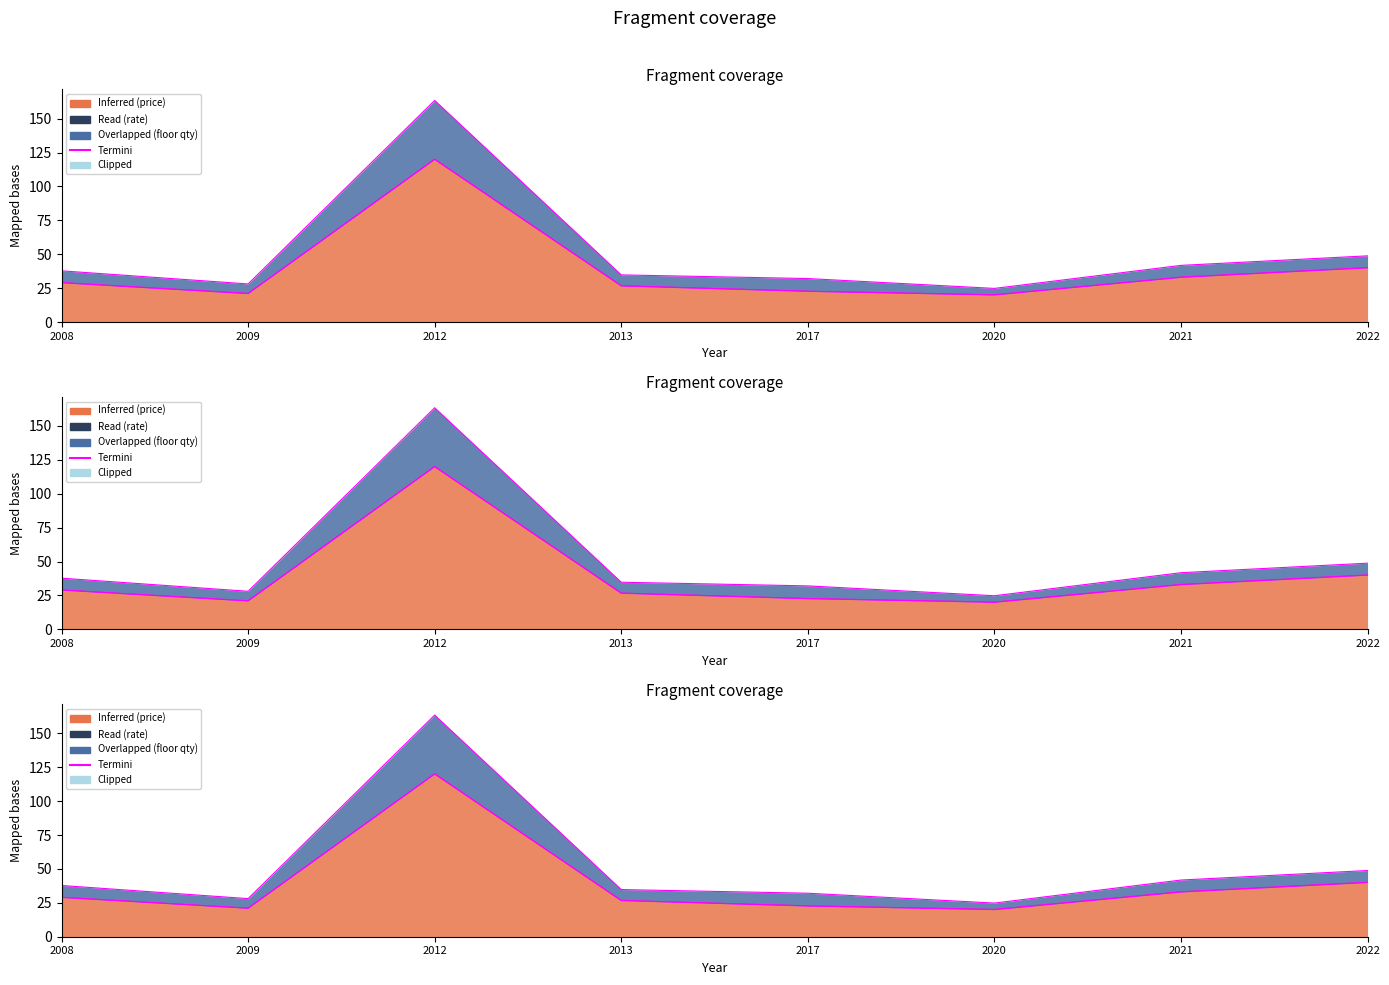

How many interior local valleys (lower than both neighbors) does the data have?

2